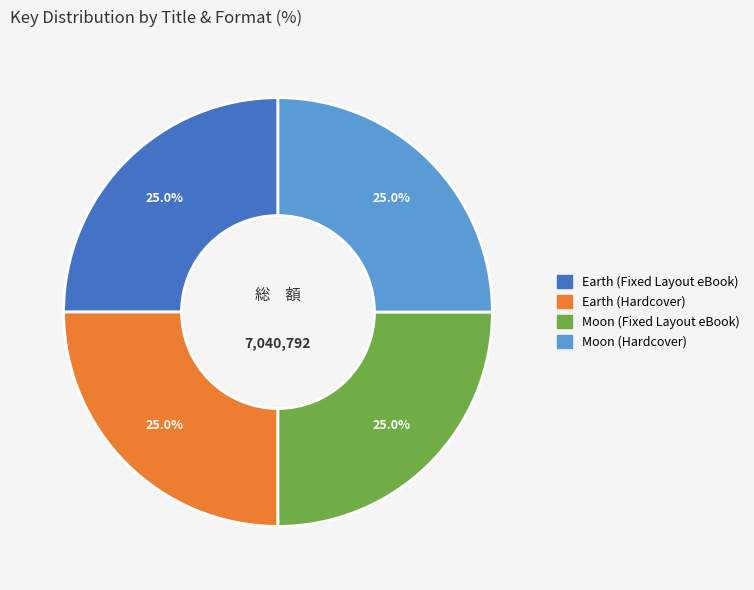

Is there a majority slice in this chart?

No